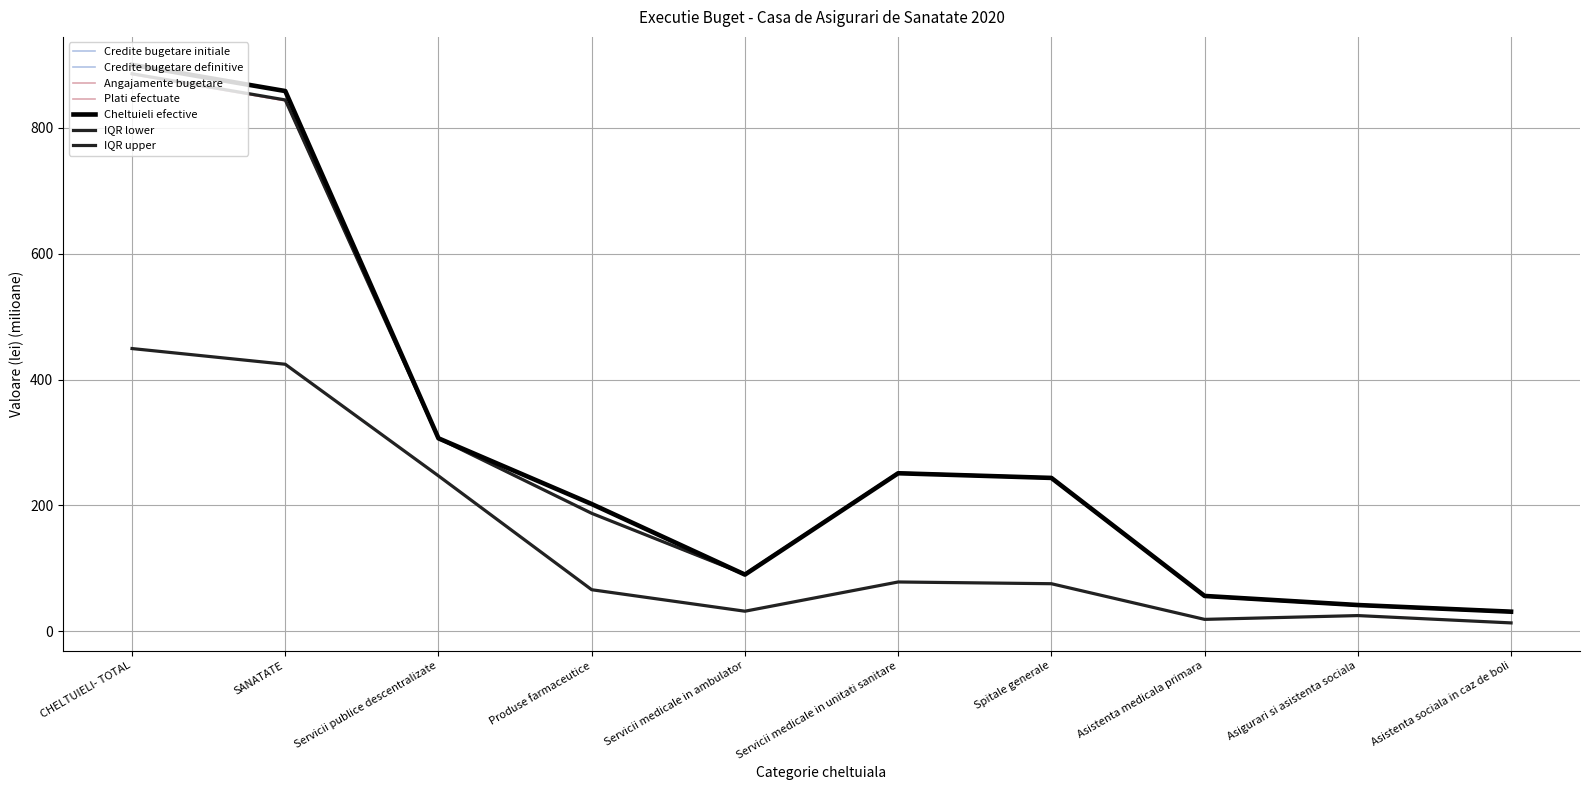

Is this an area chart (filled region under the line)?

No